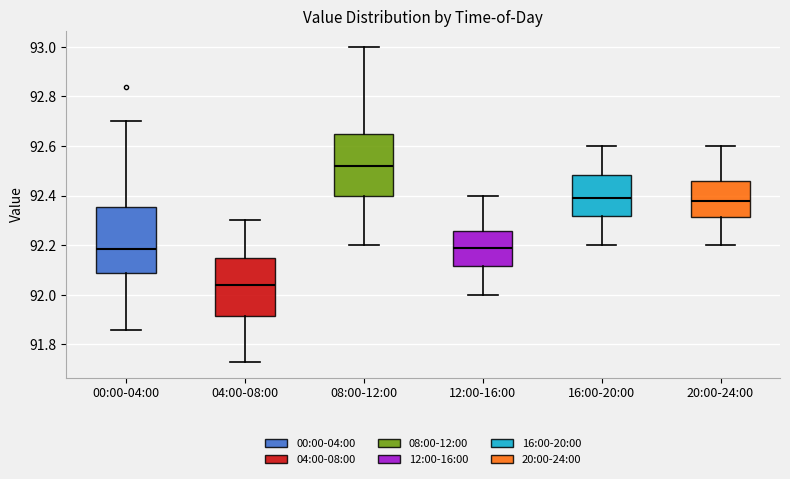

Reading left to right, read every box against the y-axis: the position of its median line, the range the box covers, and the ends of its whiskers. The values are not printed on the chart, so give them approximately, as read against the axis.

00:00-04:00: median 92.18, box 92.10 to 92.36, whiskers 91.86 to 92.70
04:00-08:00: median 92.04, box 91.92 to 92.16, whiskers 91.74 to 92.30
08:00-12:00: median 92.52, box 92.40 to 92.66, whiskers 92.20 to 93.00
12:00-16:00: median 92.20, box 92.12 to 92.26, whiskers 92.00 to 92.40
16:00-20:00: median 92.40, box 92.32 to 92.48, whiskers 92.20 to 92.60
20:00-24:00: median 92.38, box 92.32 to 92.46, whiskers 92.20 to 92.60